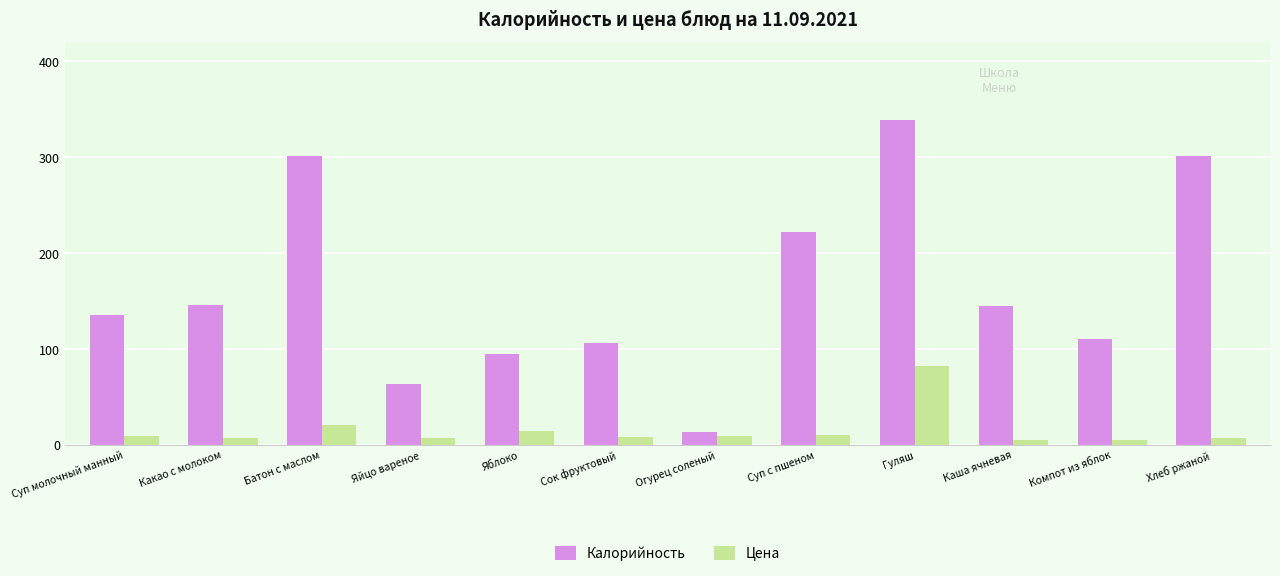

Rank the series at Каша ячневая from lowest to highest value.

Цена, Калорийность